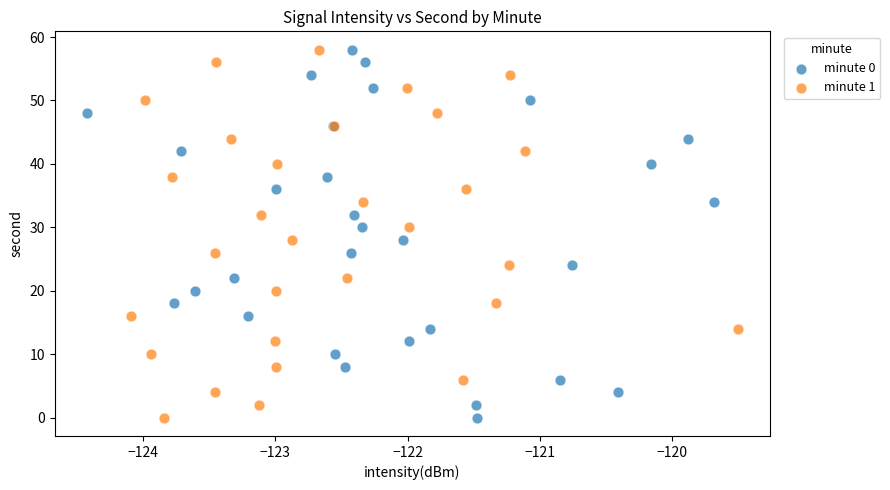

What are all the series names shown in the legend?

minute 0, minute 1